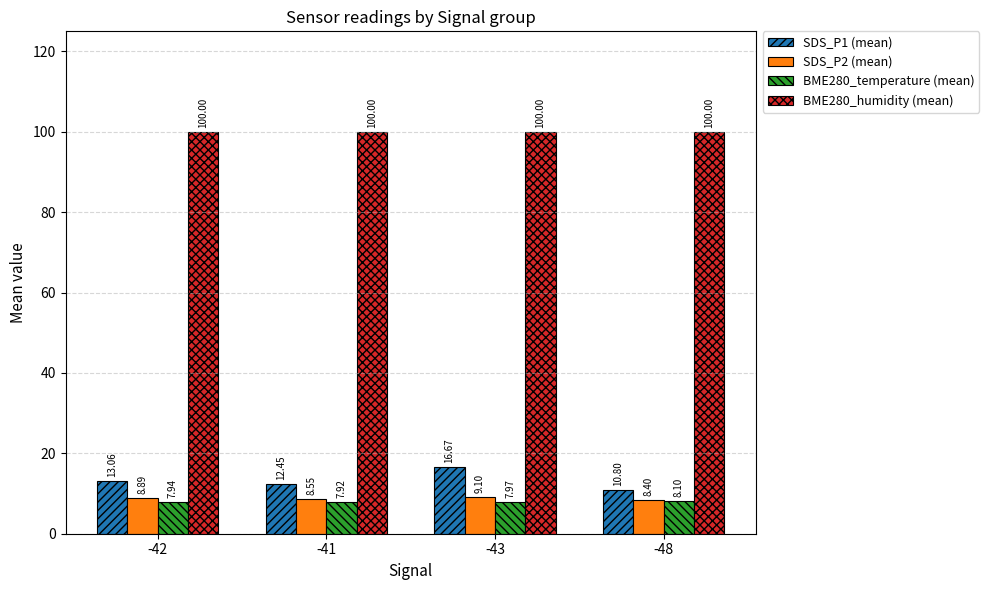

What are all the series names shown in the legend?

SDS_P1 (mean), SDS_P2 (mean), BME280_temperature (mean), BME280_humidity (mean)